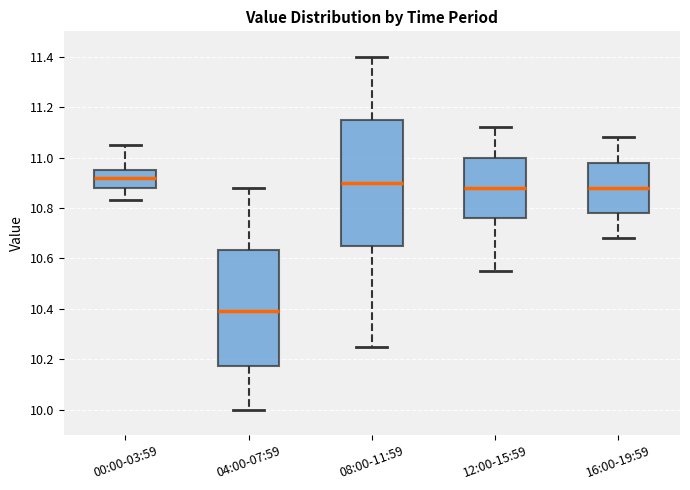

Reading left to right, read every box against the y-axis: the position of its median line, the range the box covers, and the ends of its whiskers. The values are not printed on the chart, so give them approximately, as read against the axis.

00:00-03:59: median 10.92, box 10.88 to 10.96, whiskers 10.84 to 11.06
04:00-07:59: median 10.40, box 10.18 to 10.64, whiskers 10.00 to 10.88
08:00-11:59: median 10.90, box 10.66 to 11.16, whiskers 10.26 to 11.40
12:00-15:59: median 10.88, box 10.76 to 11.00, whiskers 10.56 to 11.12
16:00-19:59: median 10.88, box 10.78 to 10.98, whiskers 10.68 to 11.08